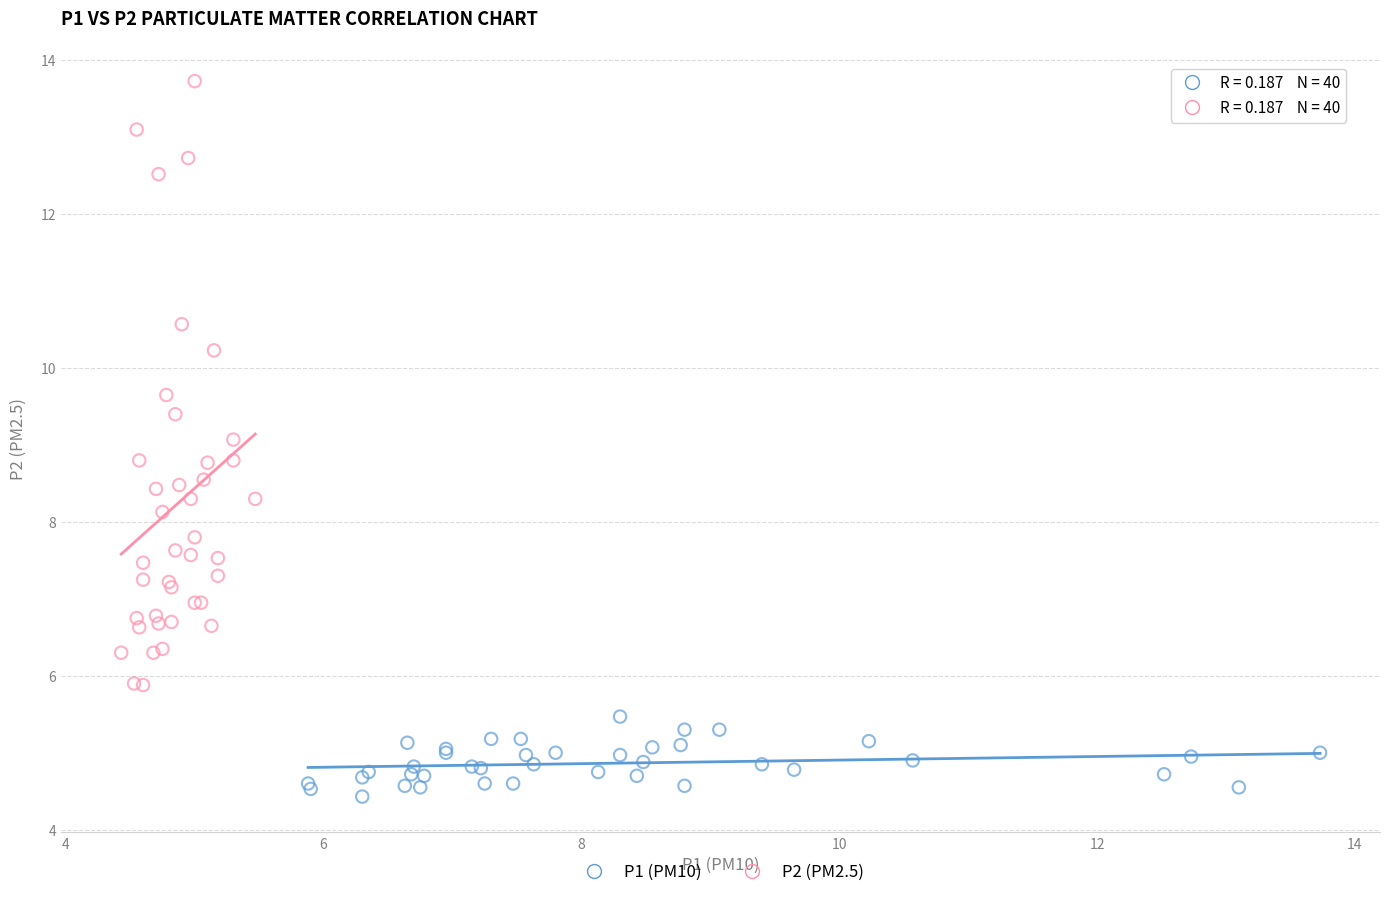

Which series has the largest Y range (max minus min)?

P2 (PM2.5)